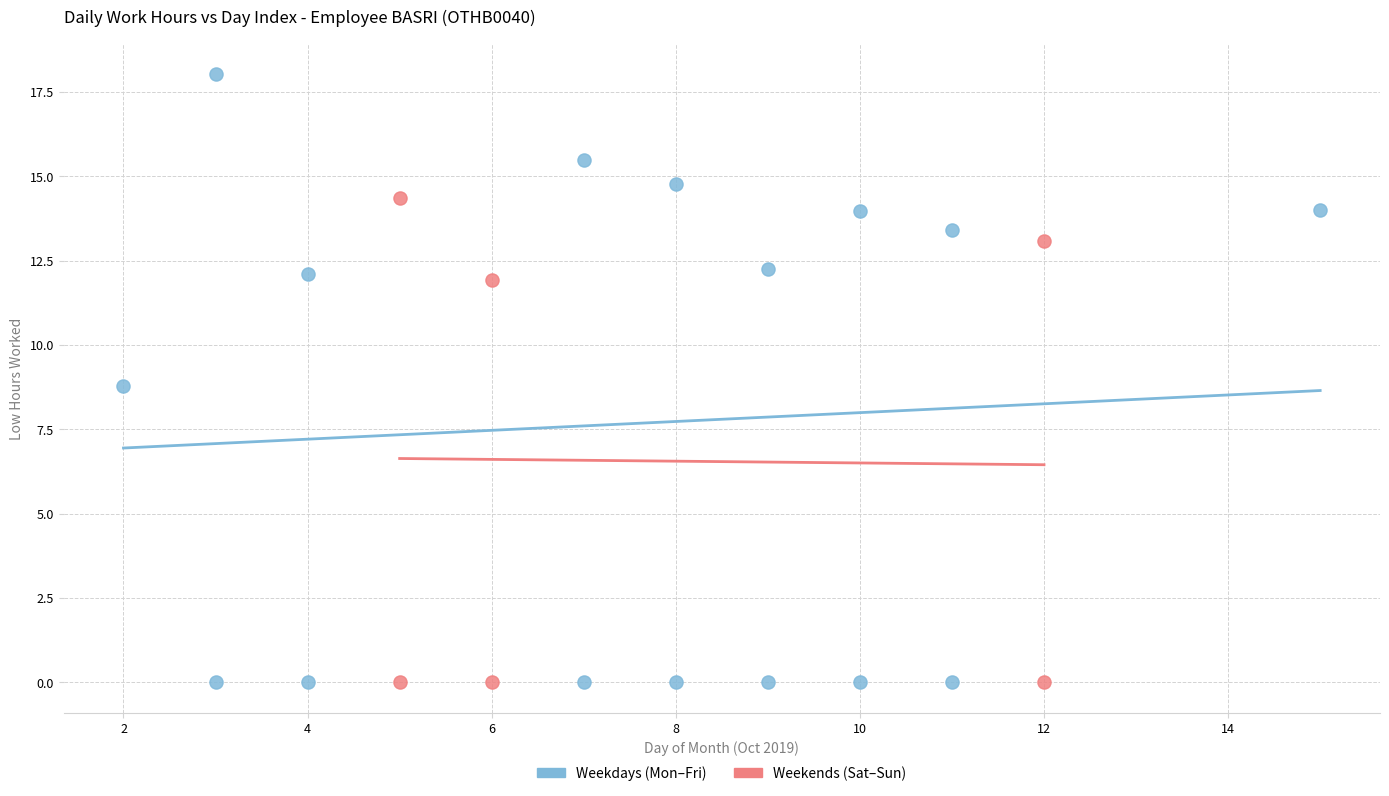

Which series has the largest Y range (max minus min)?

Weekdays (Mon–Fri)